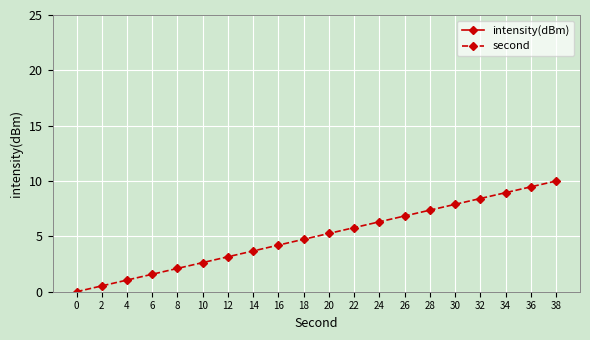

Which has a higher value, 6 or 12?

6